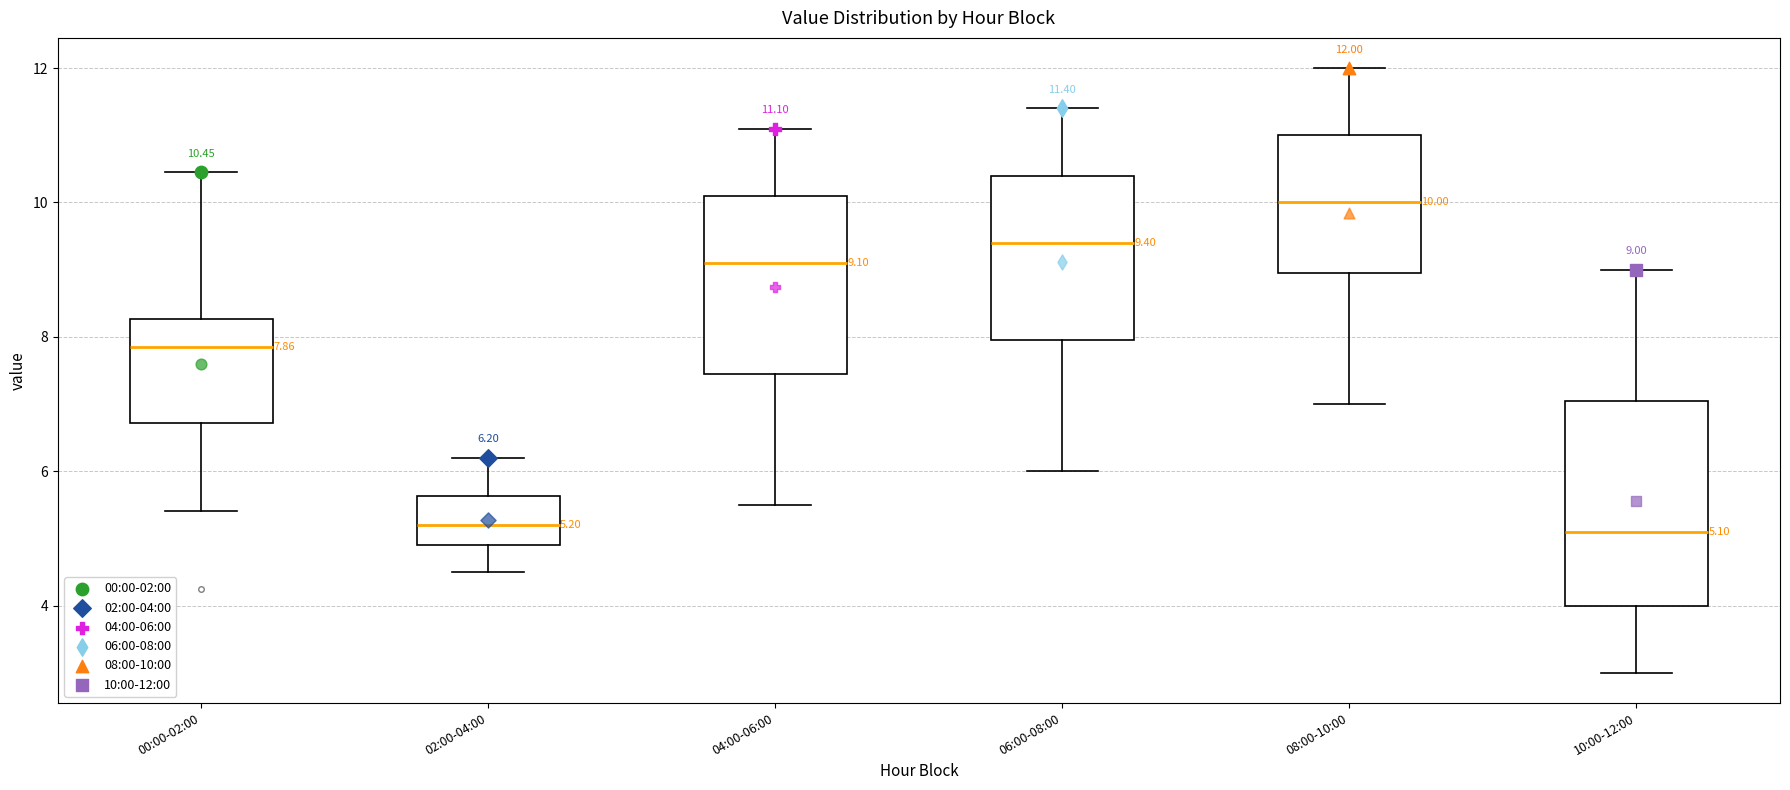

Comparing the boxes themselves (not the whiskers), which one is the tallest?

10:00-12:00